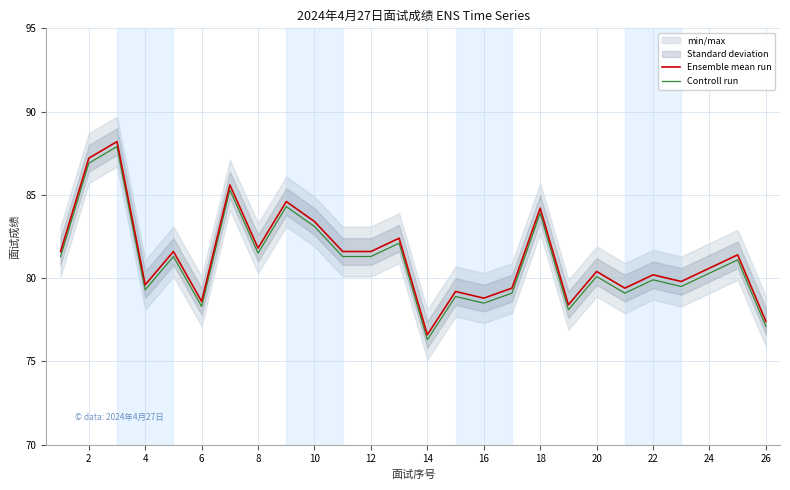

The Controll run series shows 41.1 at 12. True or false?

False